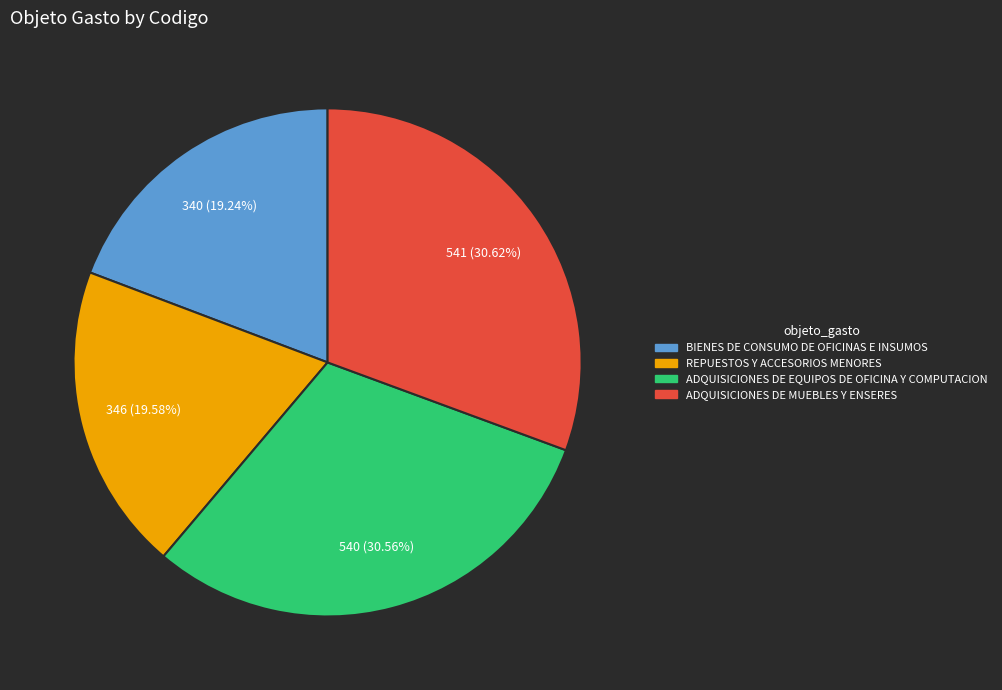

Approximately how many times larger is the value at BIENES DE CONSUMO DE OFICINAS E INSUMOS compared to REPUESTOS Y ACCESORIOS MENORES?

1.0